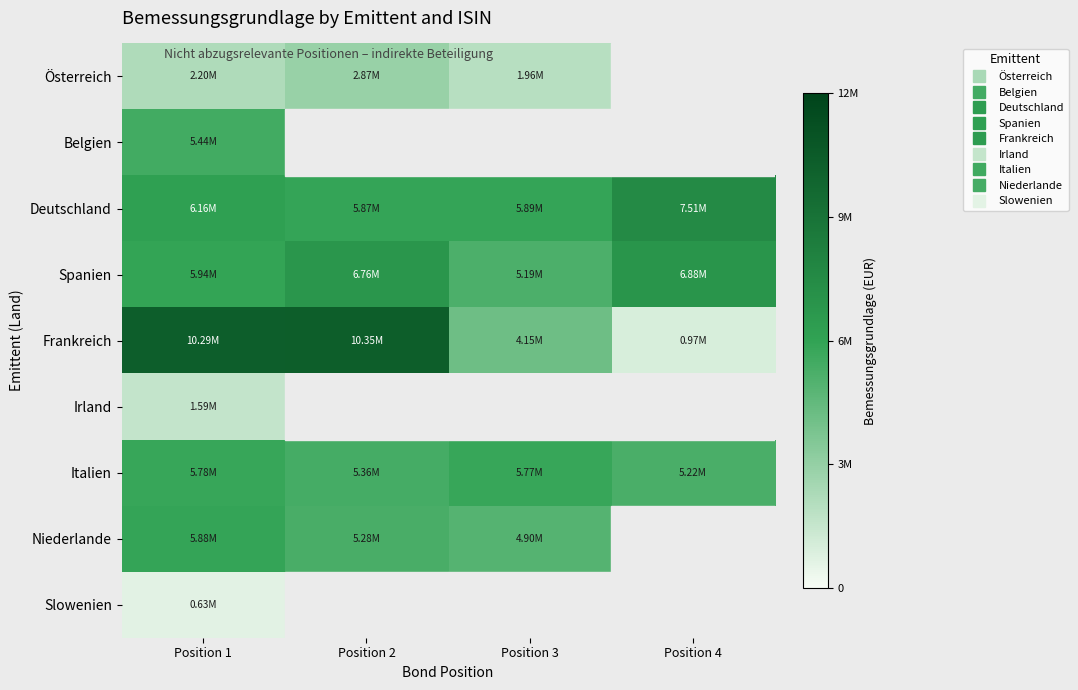

What is the approximate value of Deutschland at Position 1?

6160590.9